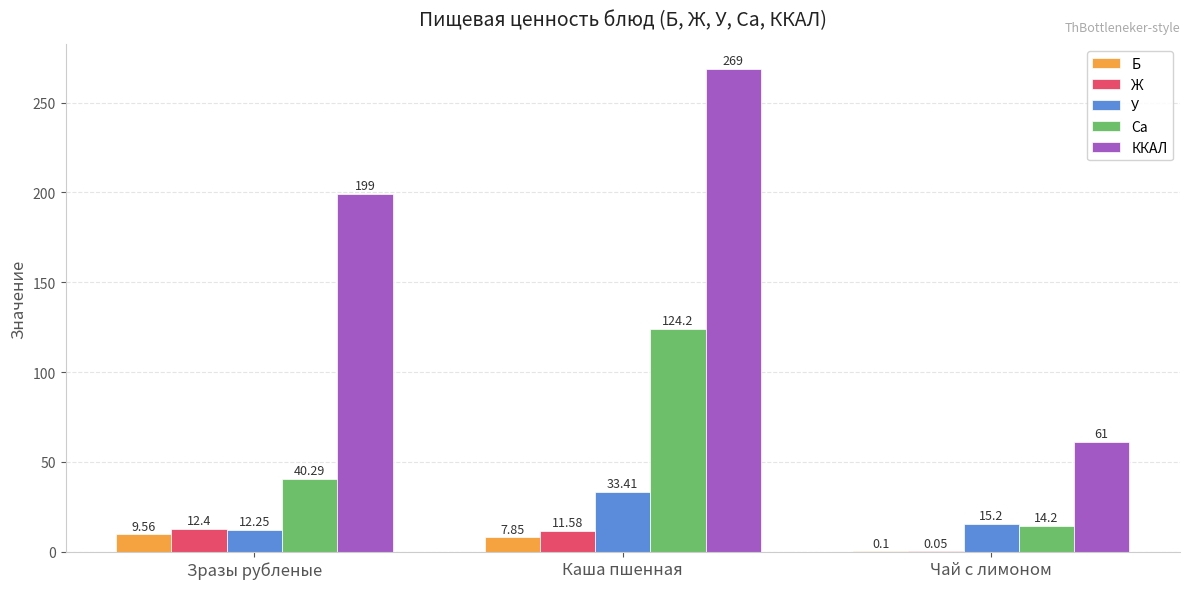

Between Каша пшенная and Чай с лимоном, which series saw the biggest shift?

ККАЛ